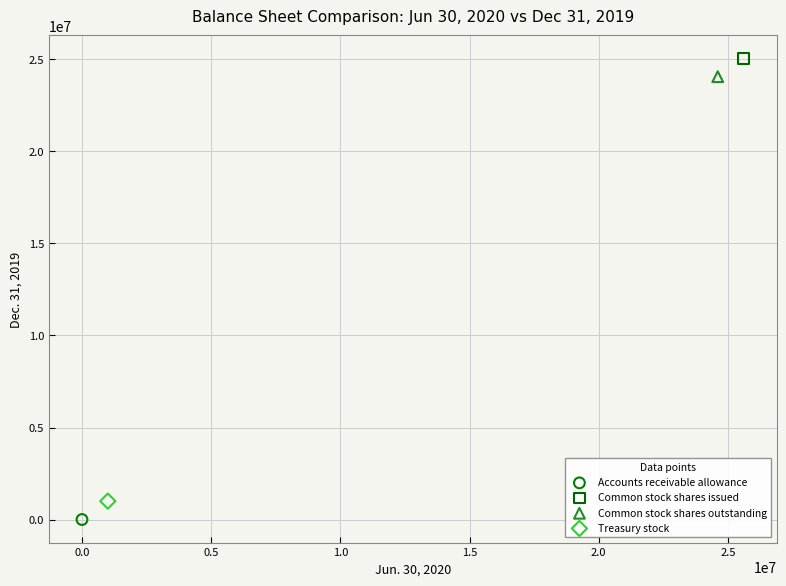

What are all the series names shown in the legend?

Accounts receivable allowance, Common stock shares issued, Common stock shares outstanding, Treasury stock